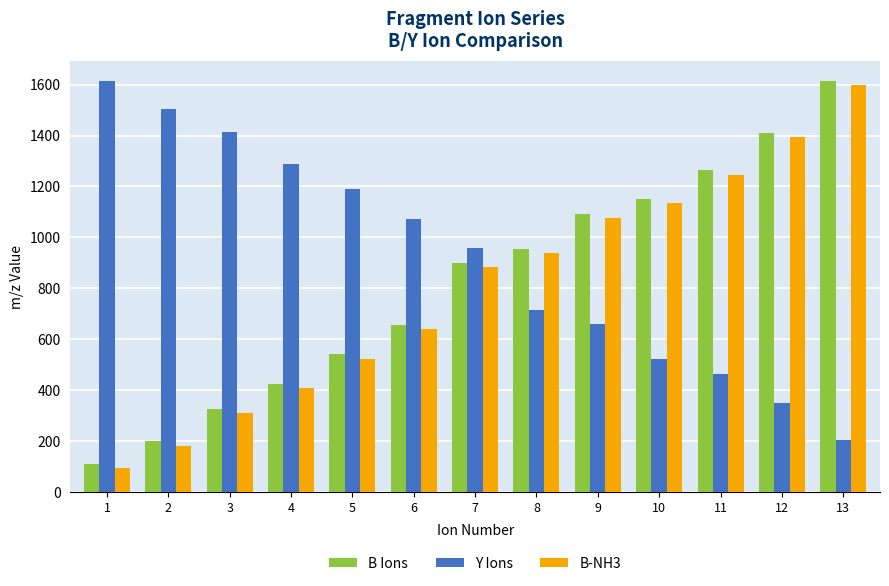

Which category has the lowest value in the B-NH3 series?

1